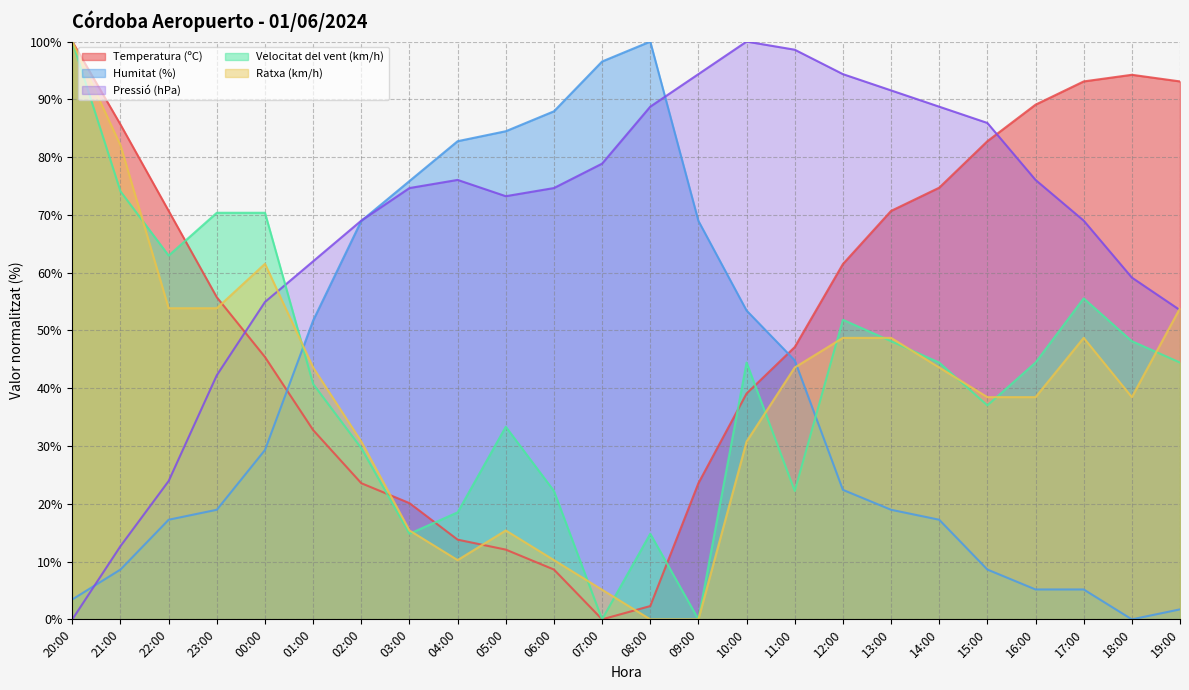

What are all the series names shown in the legend?

Temperatura (ºC), Humitat (%), Pressió (hPa), Velocitat del vent (km/h), Ratxa (km/h)